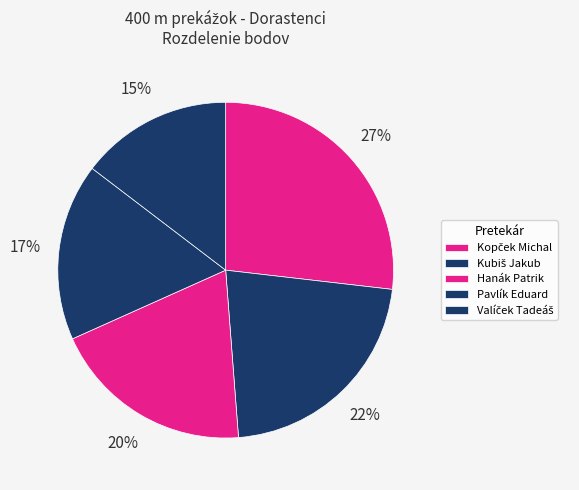

Does Hanák Patrik represent more than half of the total?

No